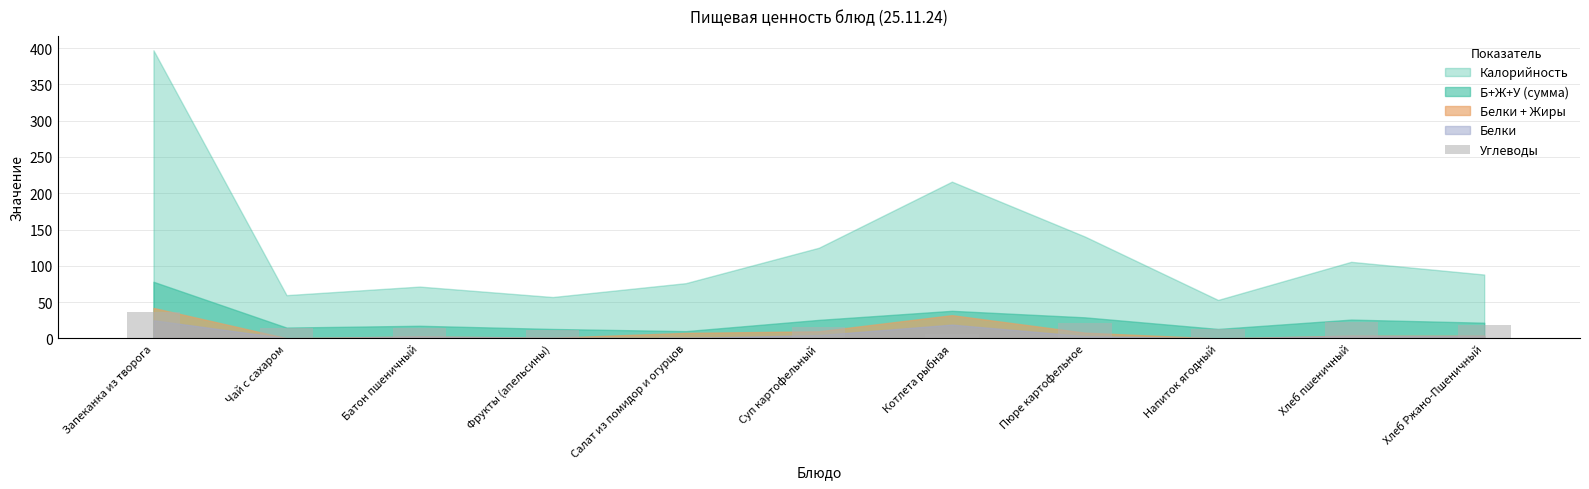

The chart shows a value of 15.7 at Суп картофельный. True or false?

True